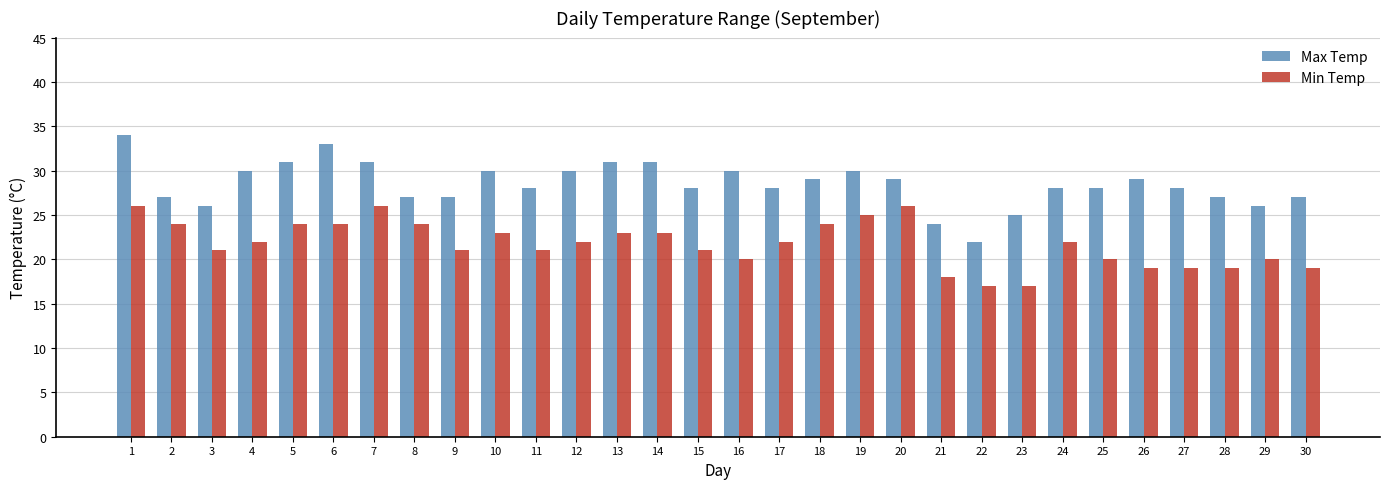

What is the minimum value shown in the chart?

17